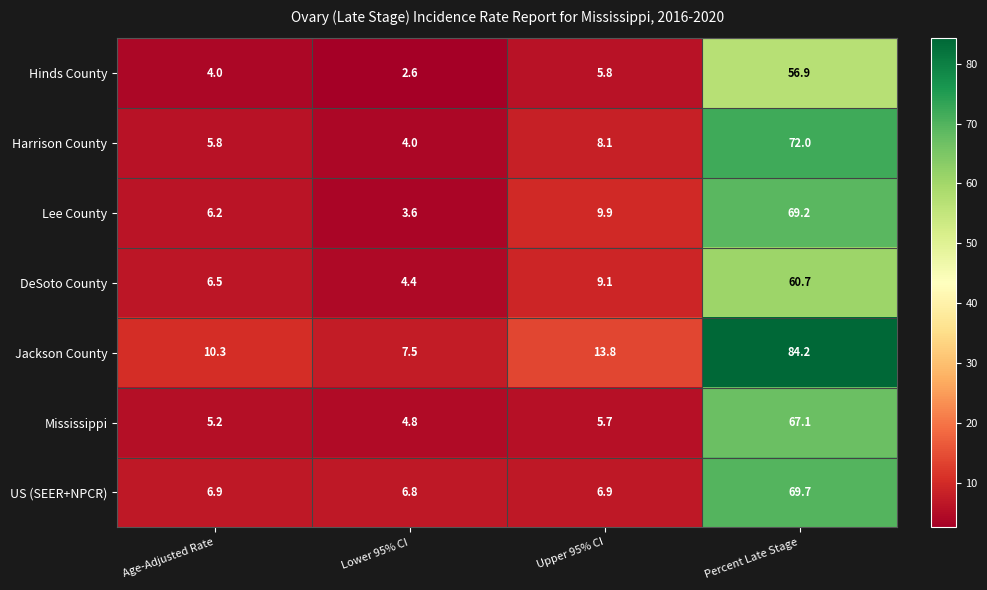

What is the average value of the Mississippi series?

20.7